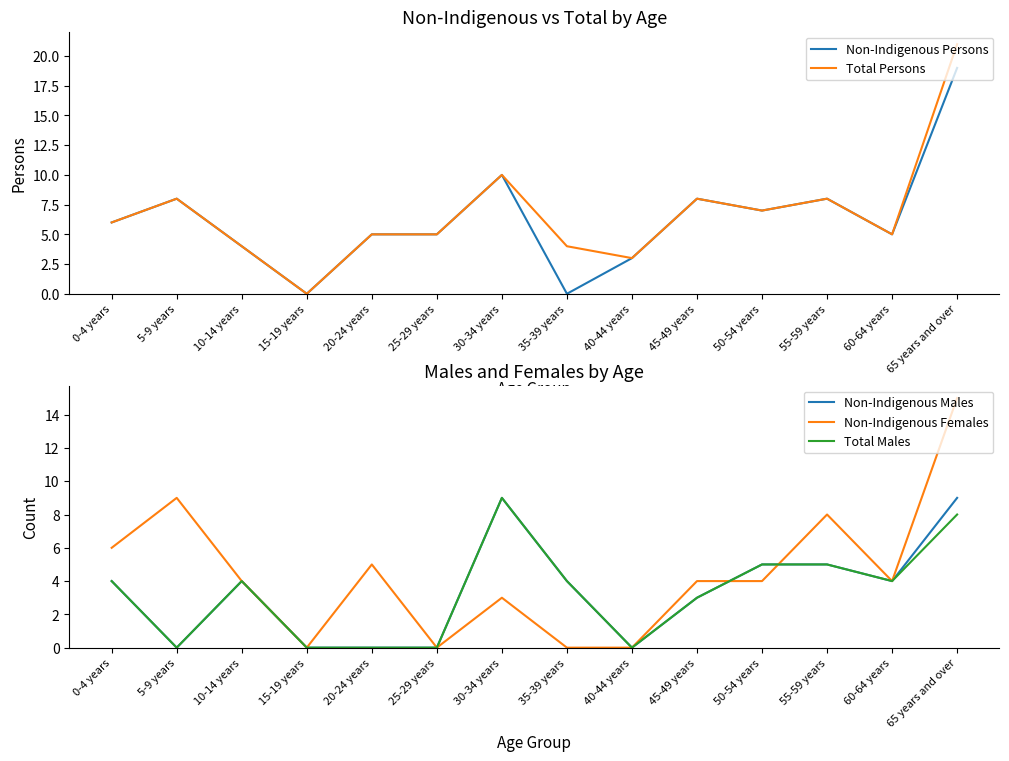

Which series ends up on top after the final intersection of Non-Indigenous Persons and Total Males?

Non-Indigenous Persons